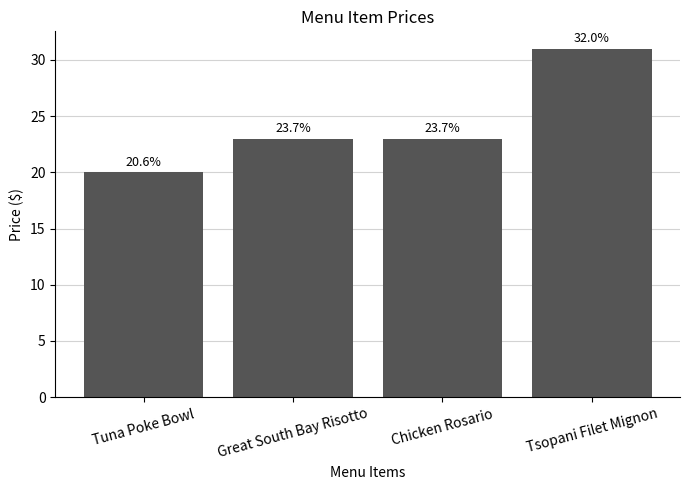

What is the change in value from Great South Bay Risotto to Tsopani Filet Mignon?

+8